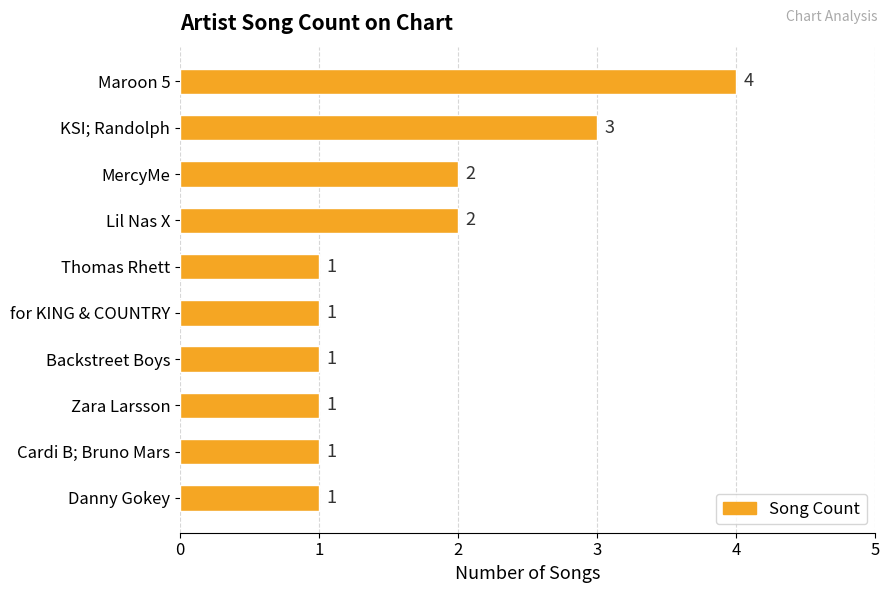

What is the value of the 1st bar from the top?

4